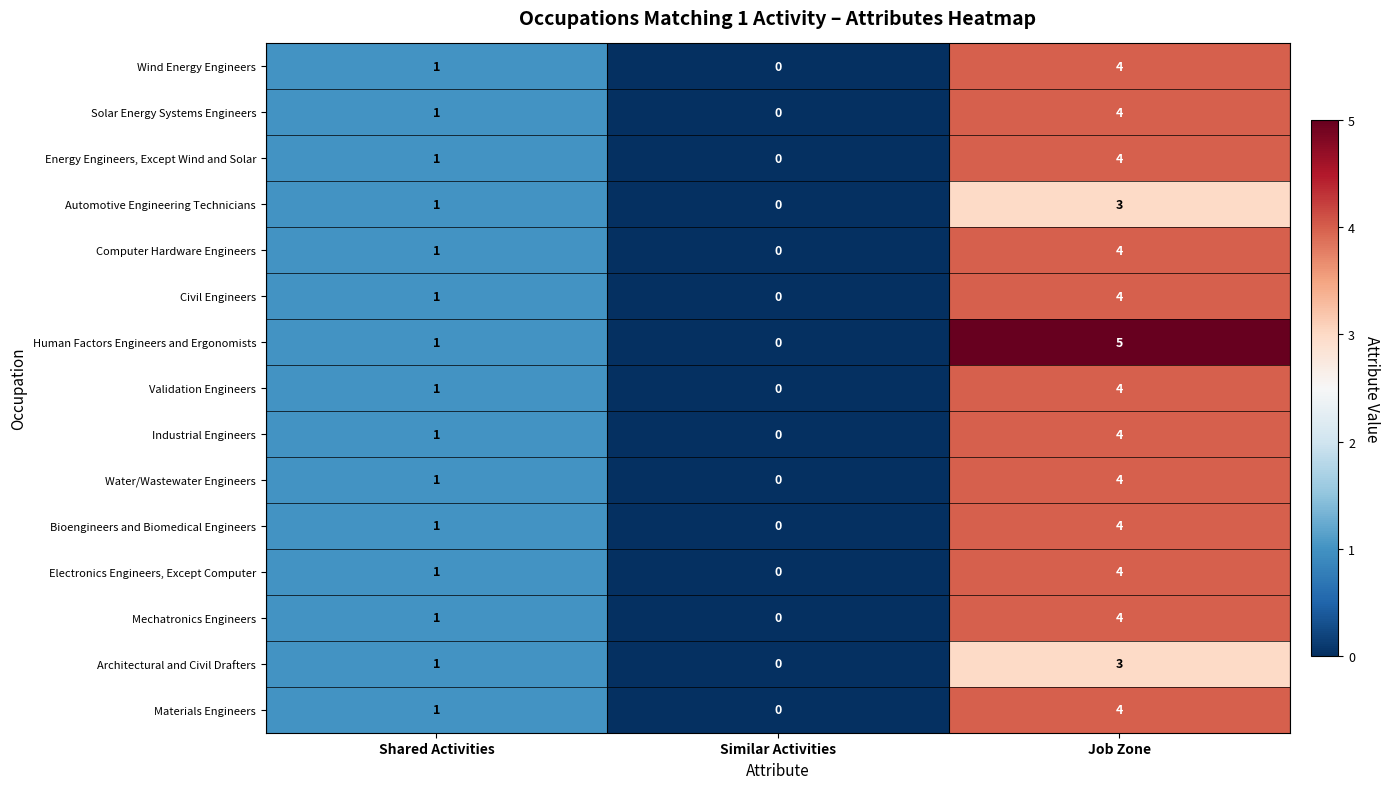

Which series has the largest range (max minus min)?

Human Factors Engineers and Ergonomists